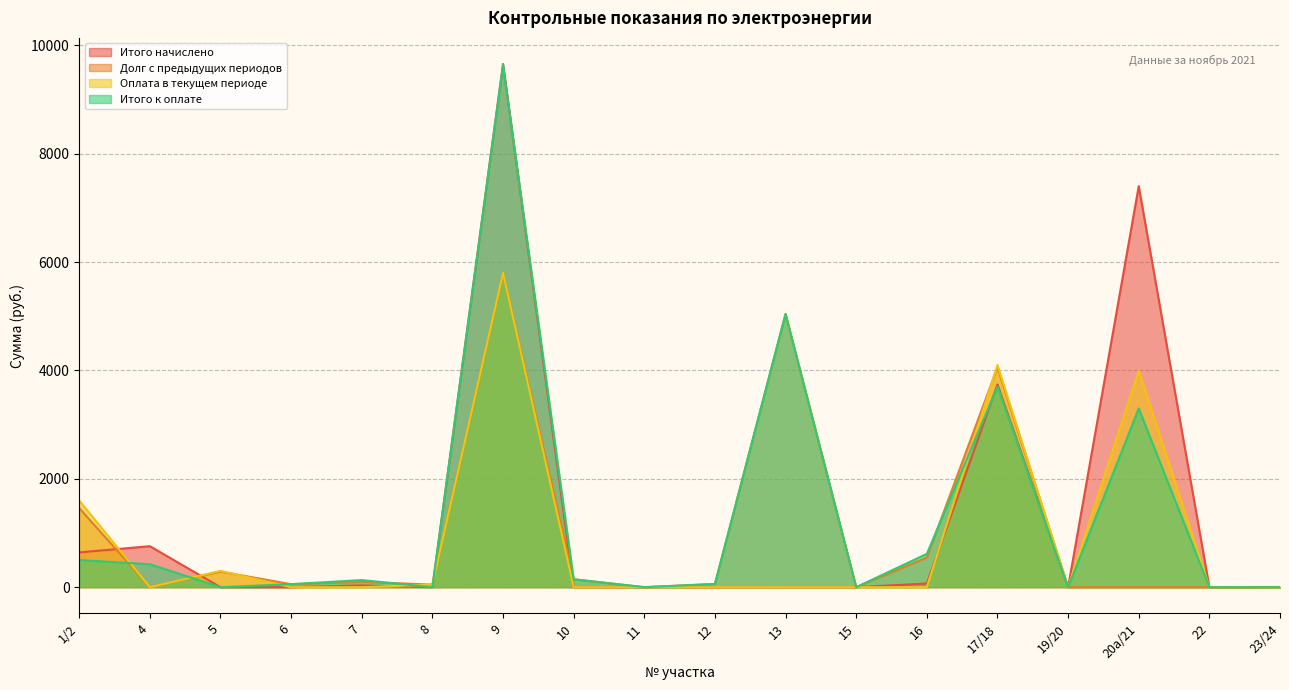

What is the average value of the Оплата в текущем периоде series?

880.4